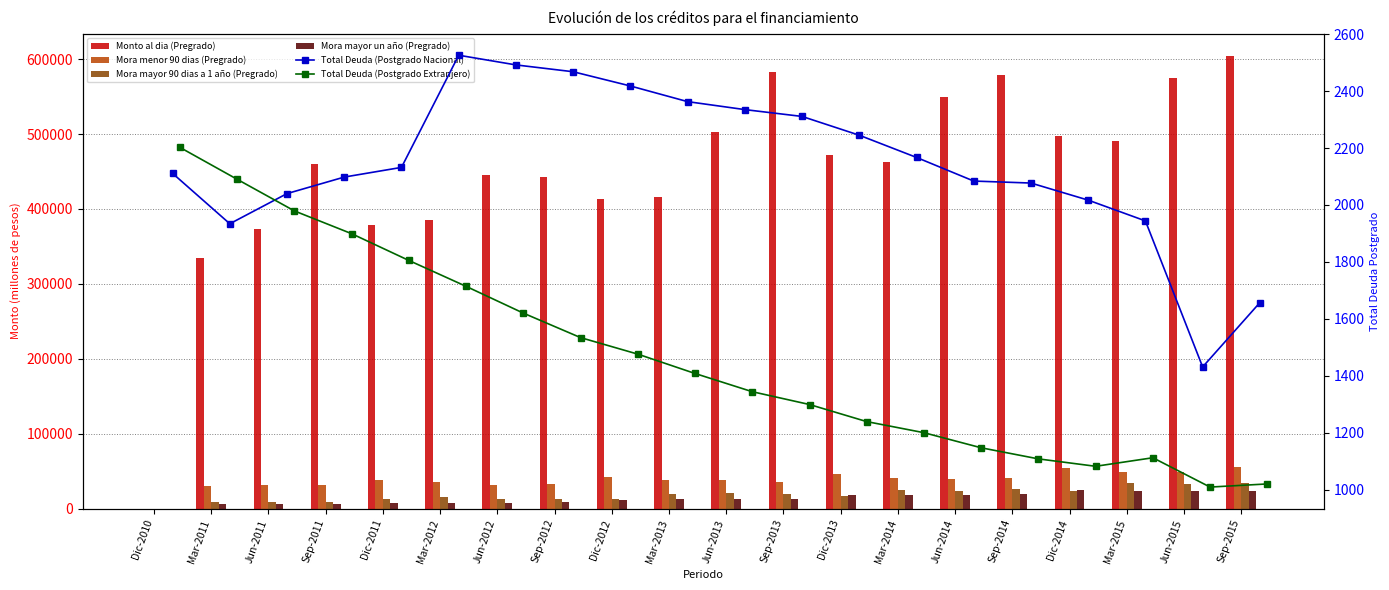

At which label does Mora mayor 90 dias a 1 año (Pregrado) first exceed 19524?

Jun-2013